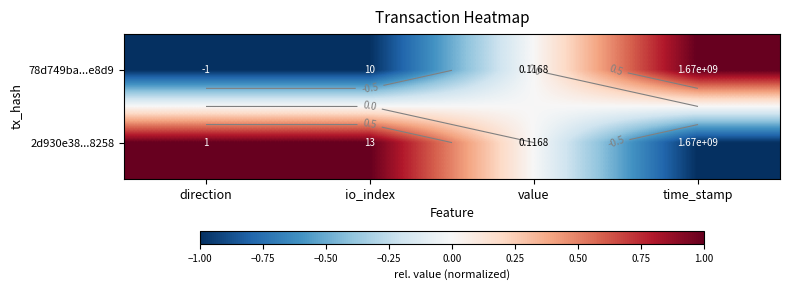

Rank the series by their average value, from lowest to highest.

78d749ba...e8d9, 2d930e38...8258